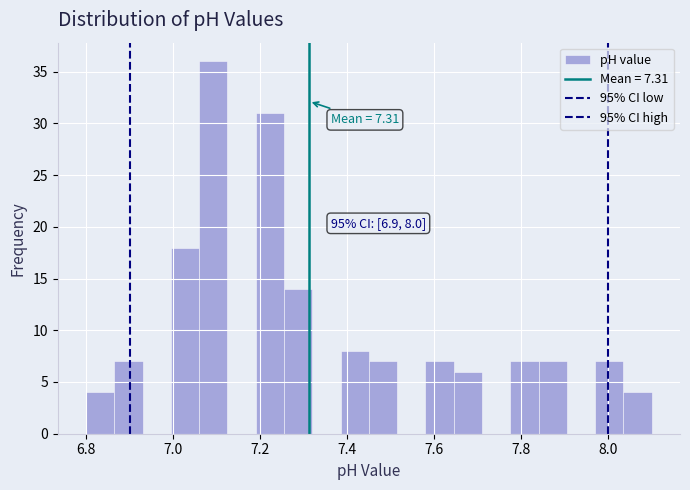

Around what value on the x-axis is the tallest bar? Give the approximate position of its centre, as read against the axis.

7.10